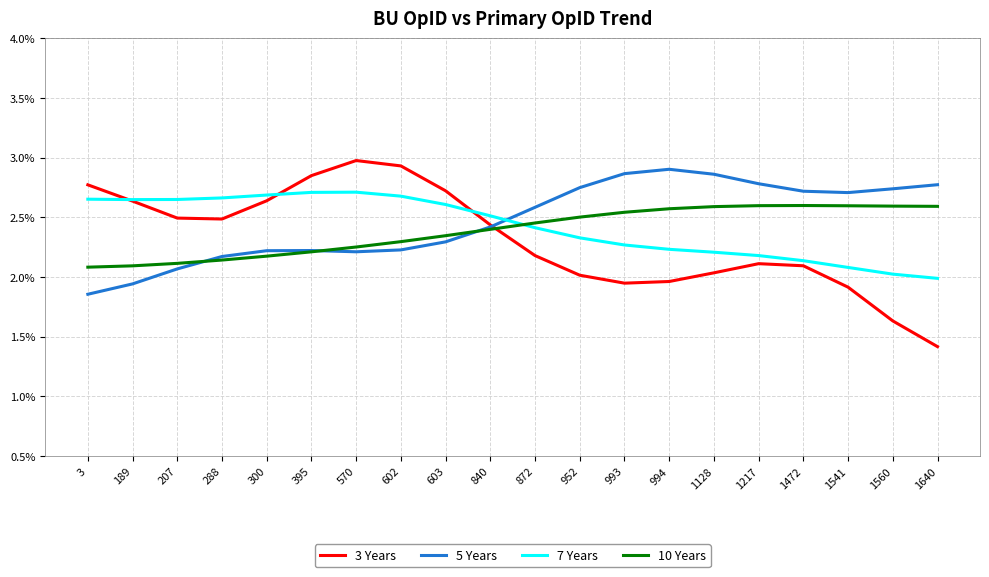

What are all the series names shown in the legend?

3 Years, 5 Years, 7 Years, 10 Years